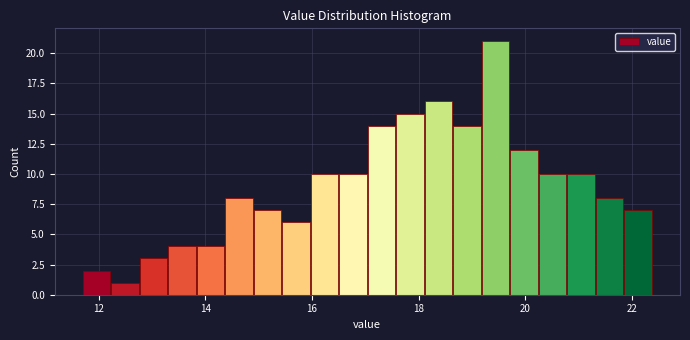

Around what value on the x-axis is the tallest bar? Give the approximate position of its centre, as read against the axis.

19.4